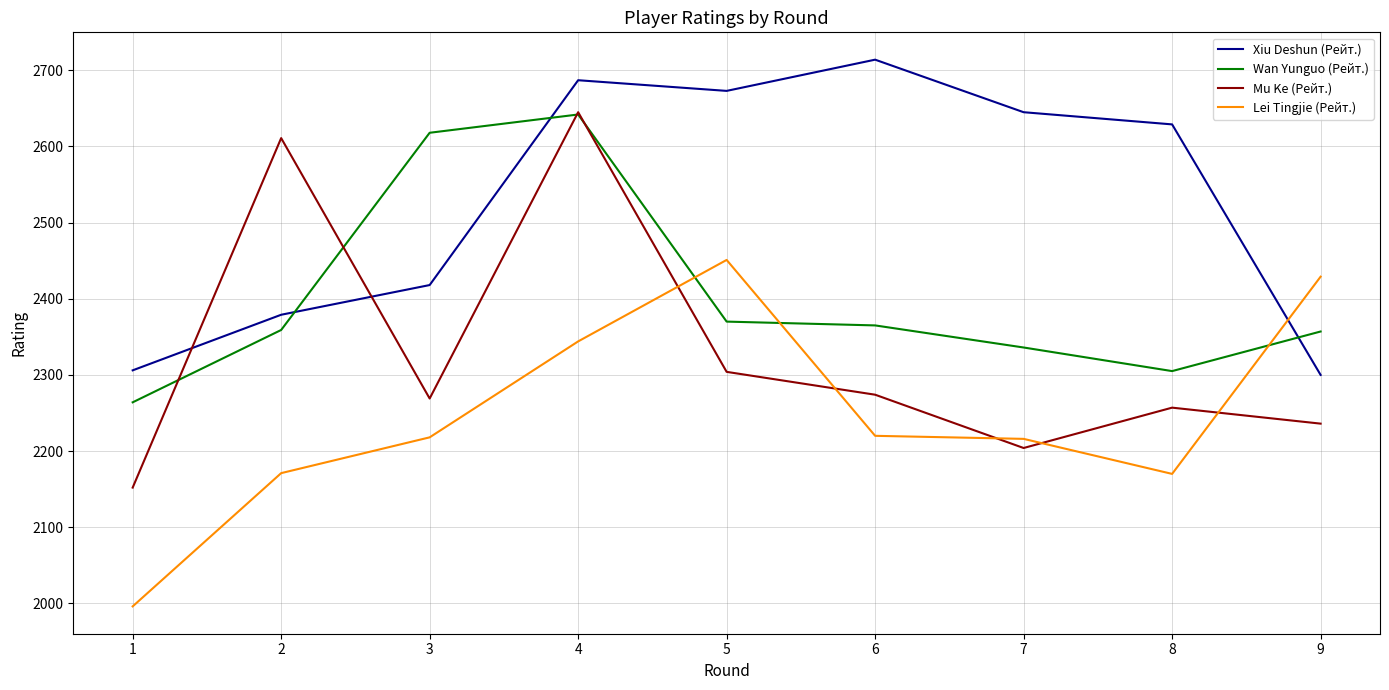

What are all the series names shown in the legend?

Xiu Deshun (Рейт.), Wan Yunguo (Рейт.), Mu Ke (Рейт.), Lei Tingjie (Рейт.)